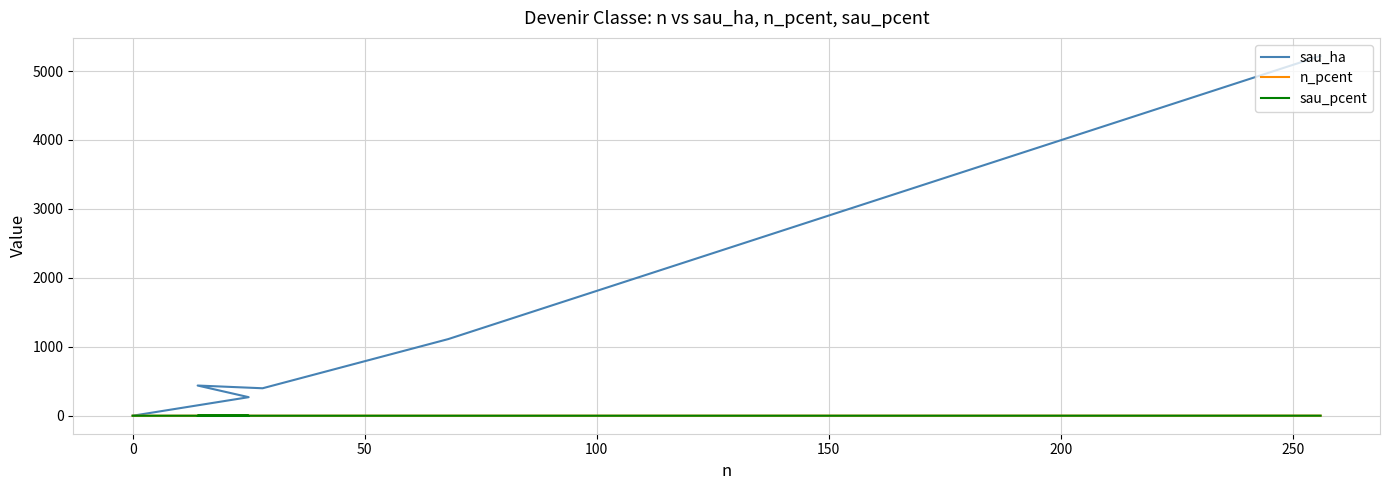

True or false: n_pcent has more than 2 points higher than both neighbors.

False